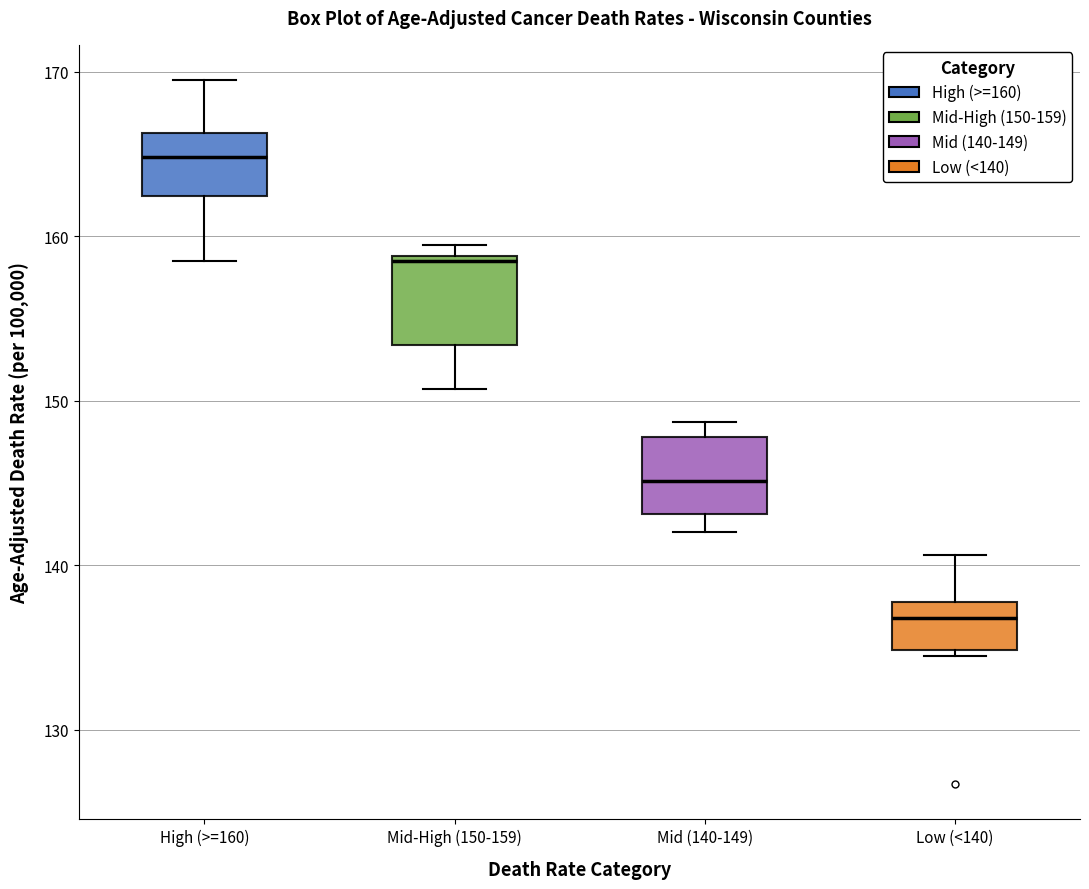

Where does the median line of the box for Mid (140-149) sit on the y-axis? The values are not printed on the chart, so give them approximately, as read against the axis.

145